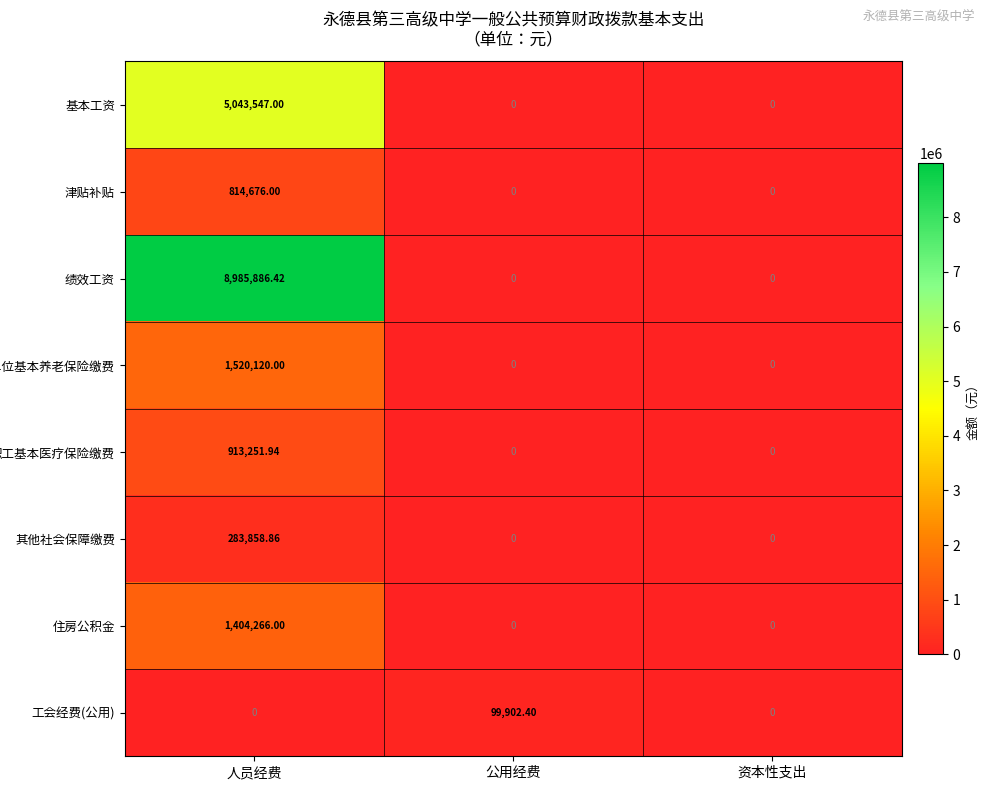

Which series changed the most between 人员经费 and 资本性支出?

绩效工资